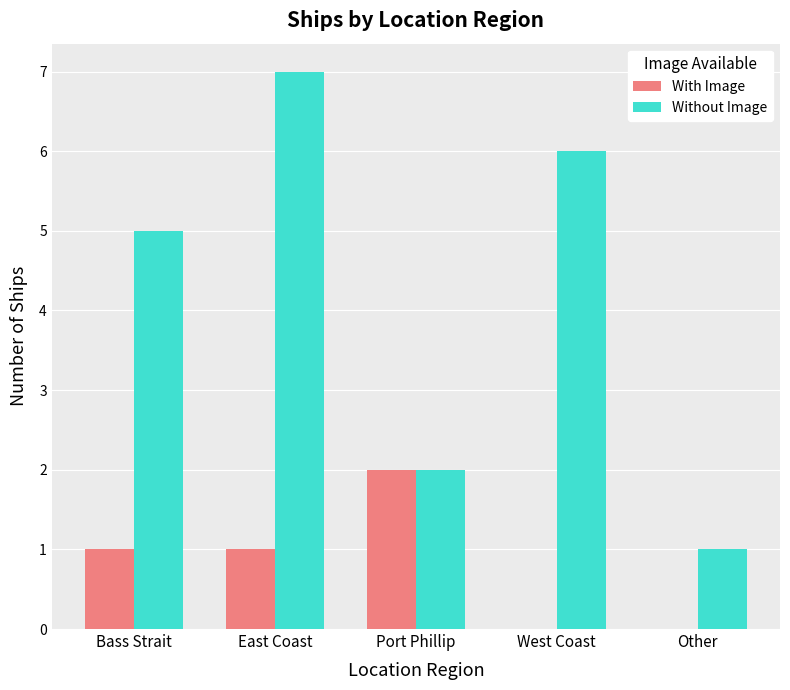

What is the highest value of the Without Image series?

7